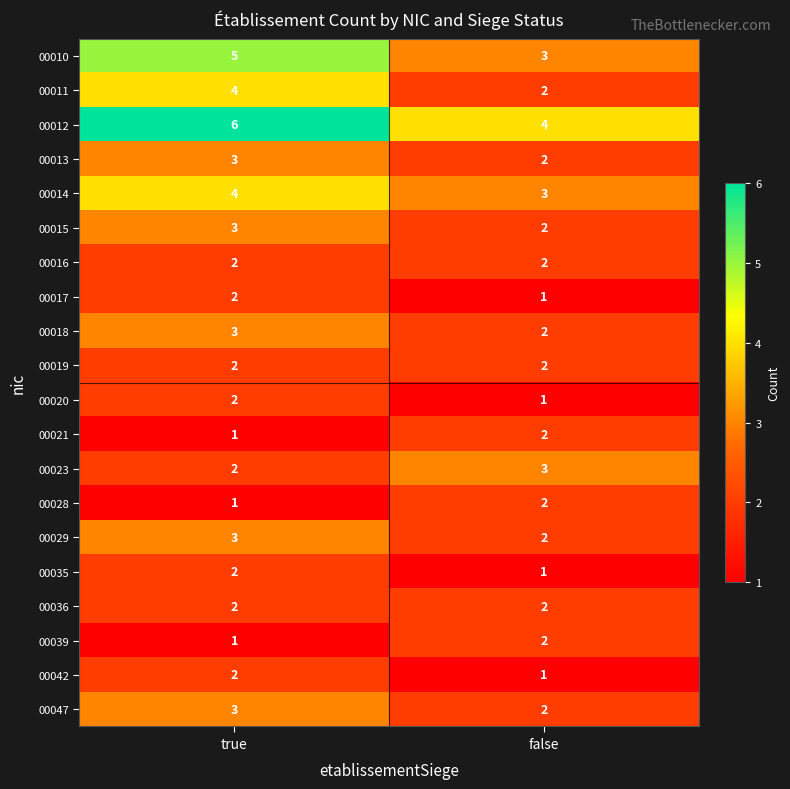

What is the difference between the highest and lowest values at true?

5